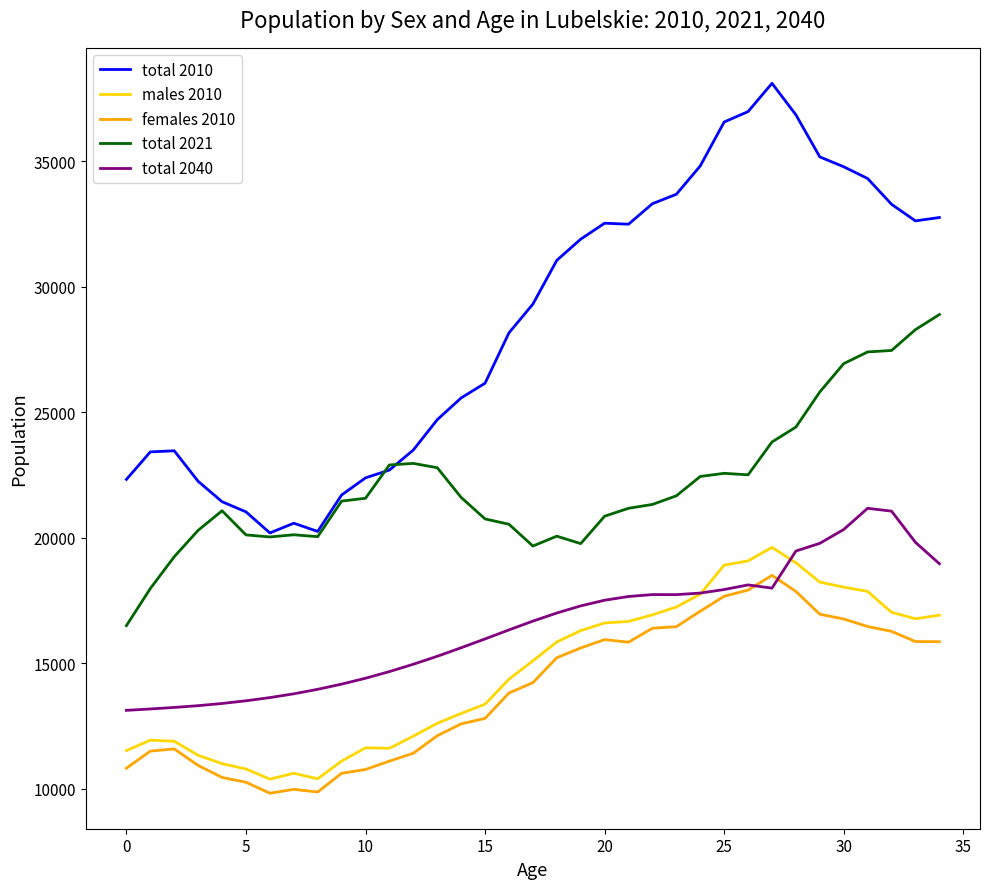

What is the average value of the females 2010 series?

13917